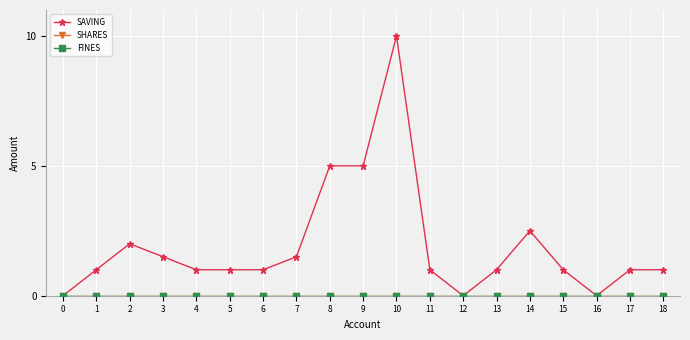

Between 7 and 6, which is larger?

7